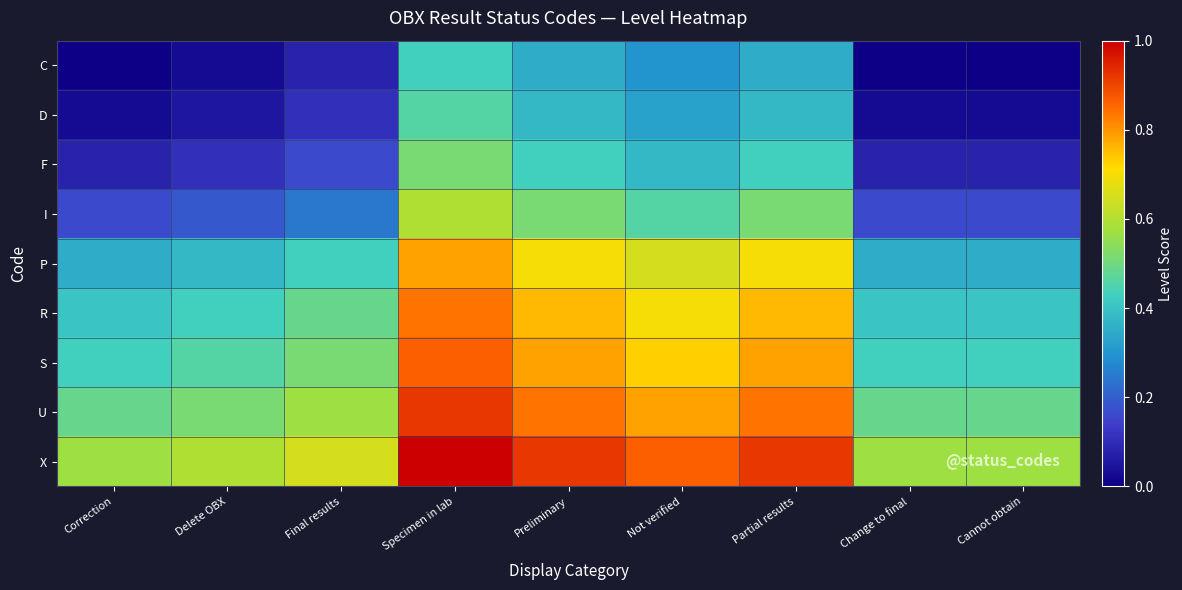

Rank the series by their maximum value, from highest to lowest.

X, U, S, R, P, I, F, D, C